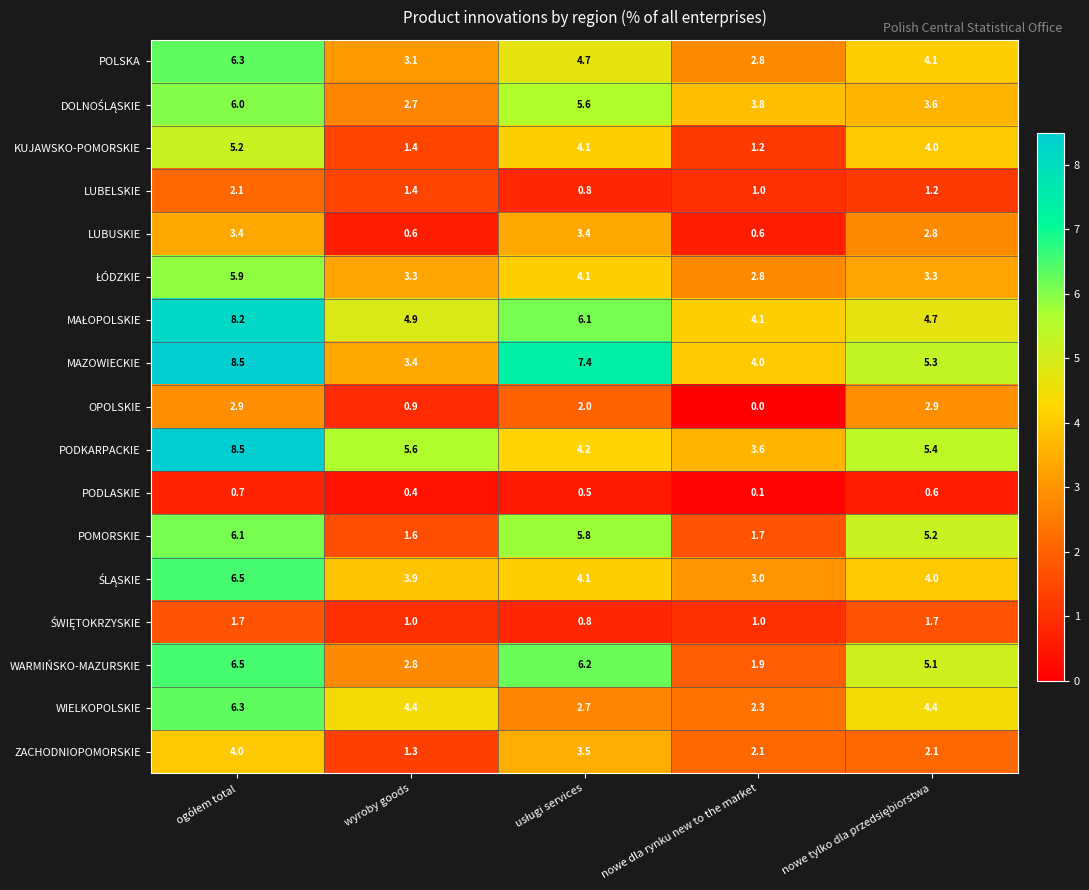

At which label is POMORSKIE closest to 3?

nowe dla rynku new to the market